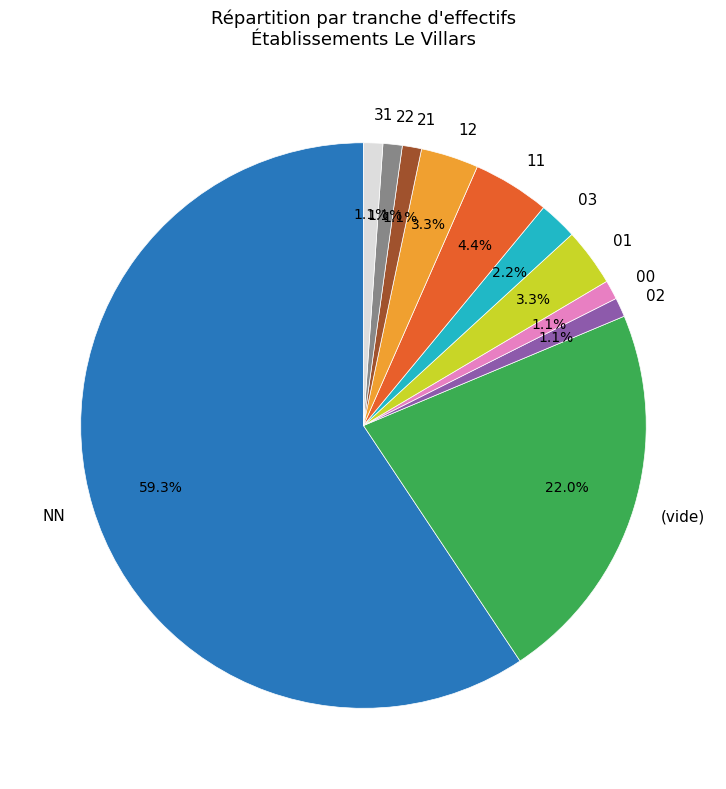

What percentage is the 11 slice, to the nearest percent?

4%